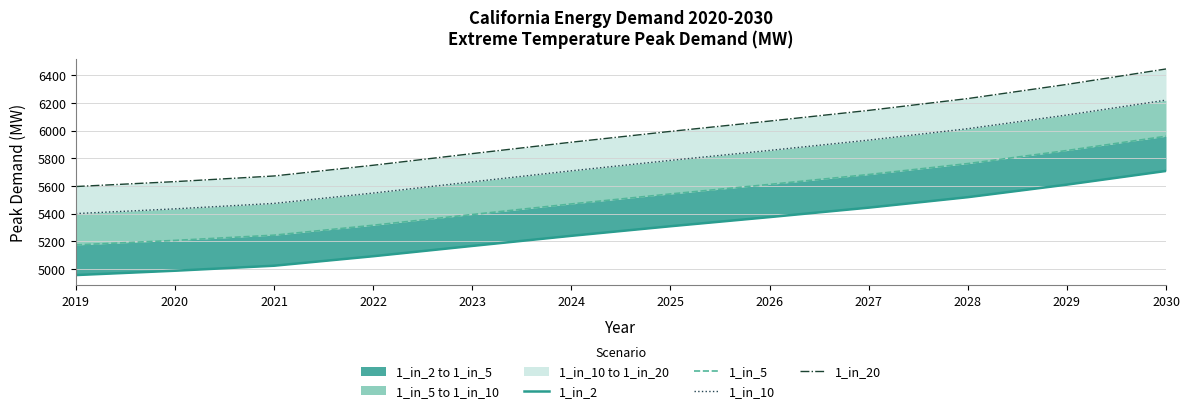

What is the value of the 1_in_10 point at the 5th from the left?

5630.8